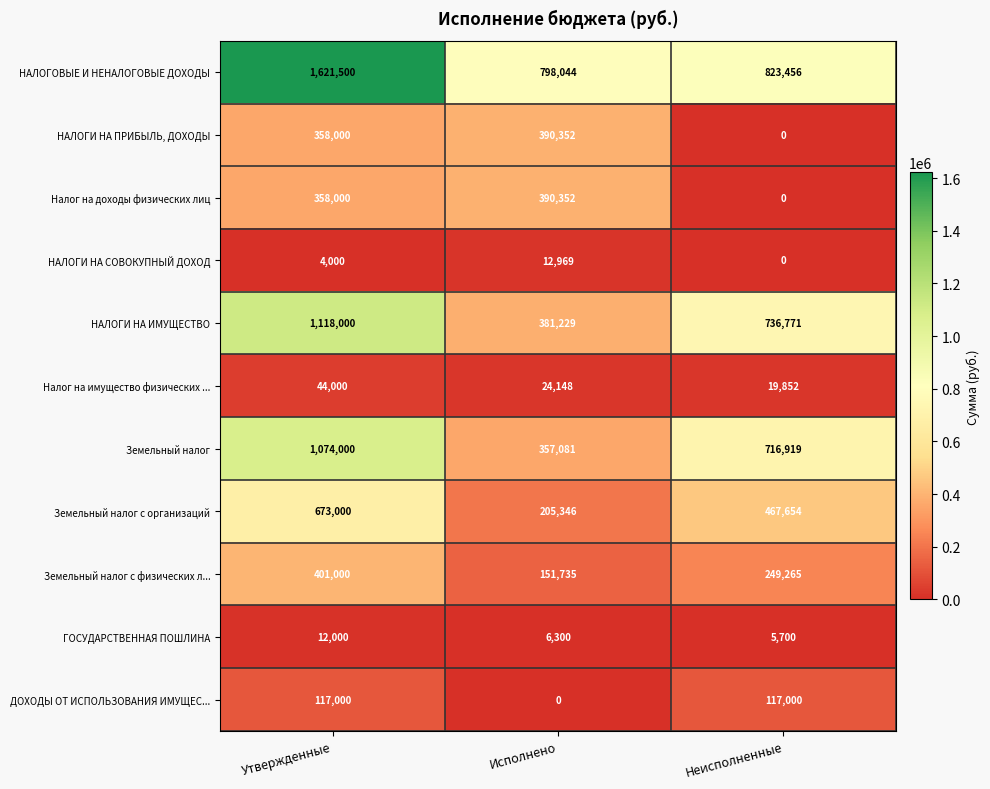

What is the total value across all series at Неисполненные?

3136617